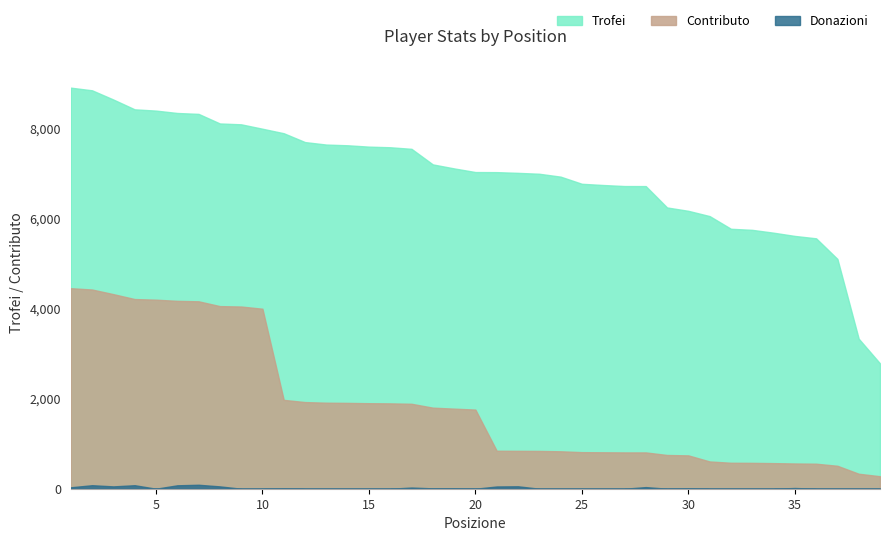

What is the difference between the maximum and minimum values in the Contributo series?

4179